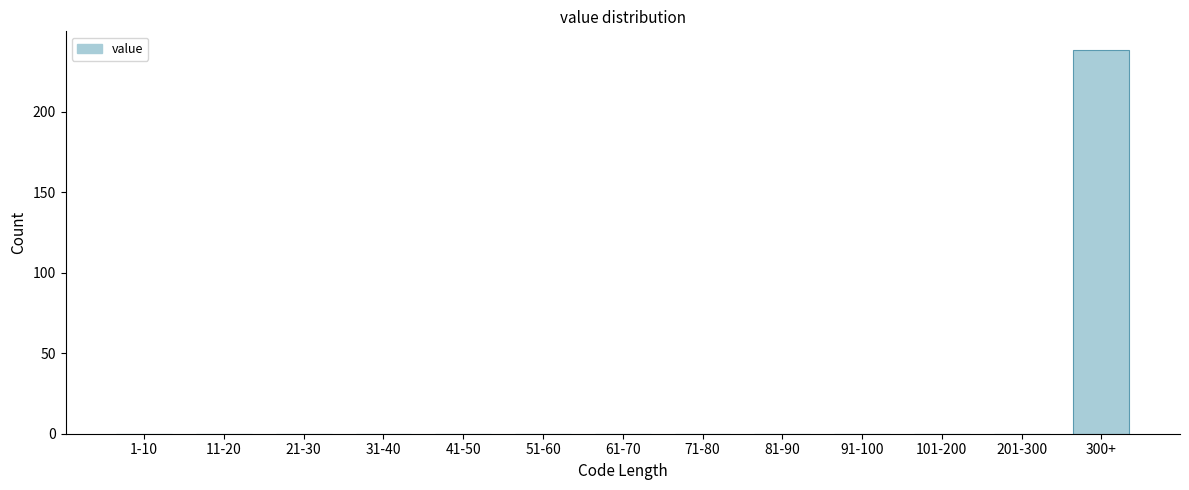

Reading right to left, list all the values displayed in this chart.

300+=238	201-300=0	101-200=0	91-100=0	81-90=0	71-80=0	61-70=0	51-60=0	41-50=0	31-40=0	21-30=0	11-20=0	1-10=0